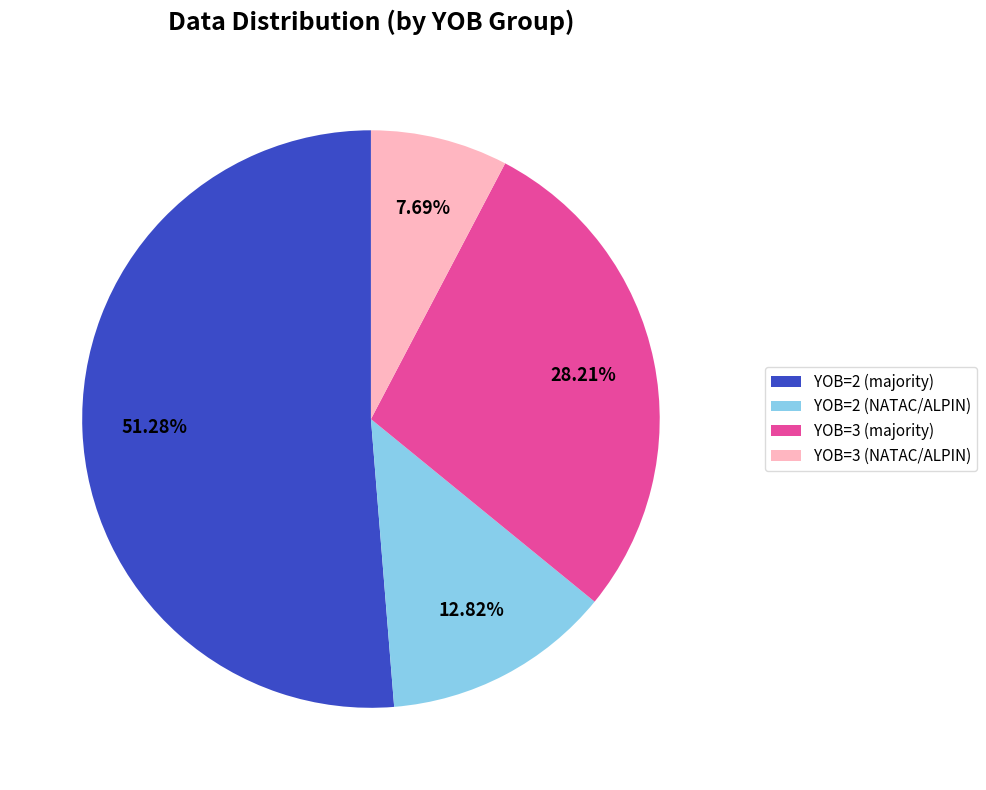

Is there a majority slice in this chart?

Yes